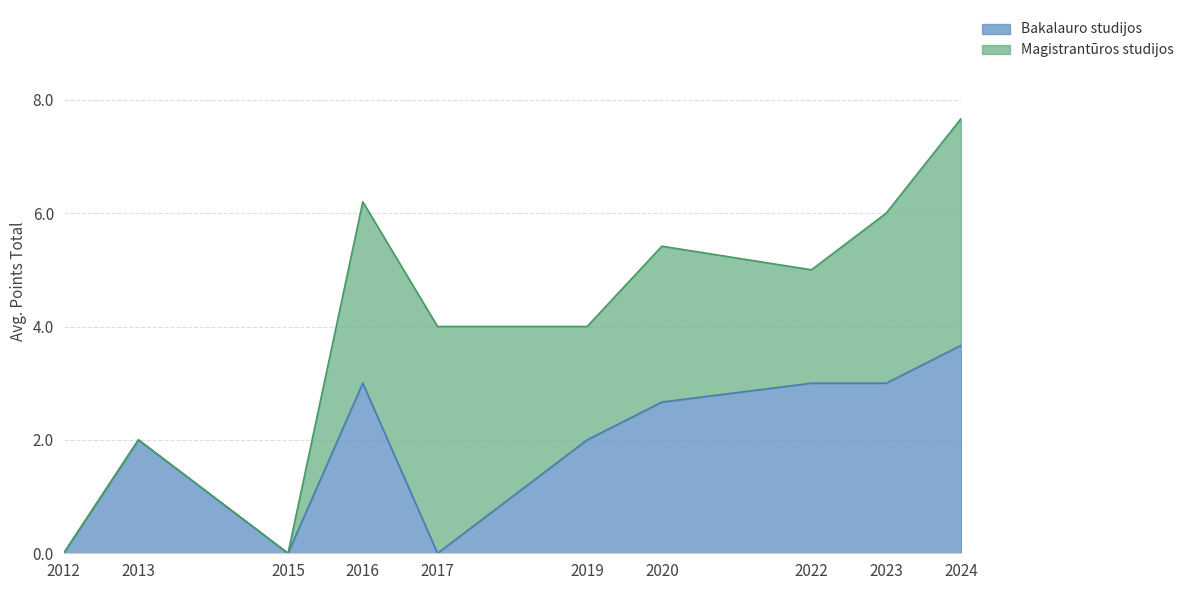

What is the value of the Magistrantūros studijos point at the 9th from the left?

3